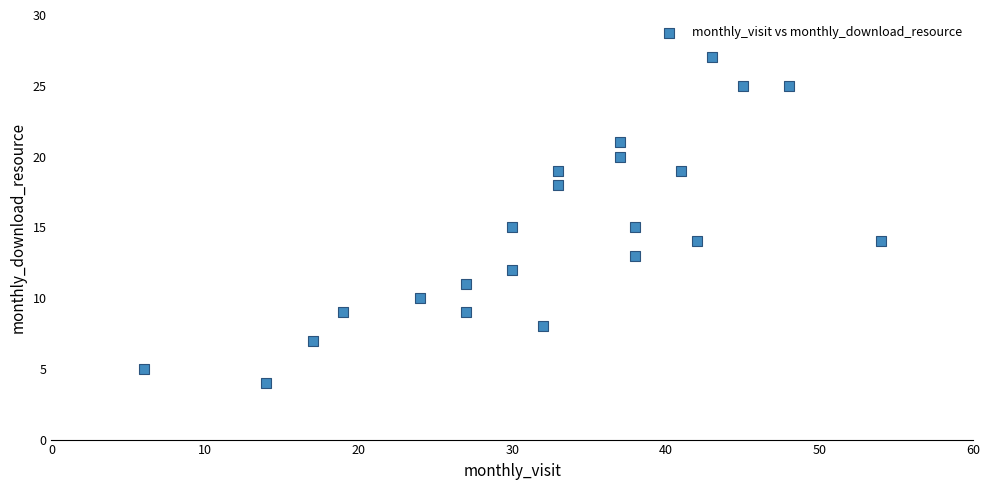

What is the range of X values (max minus min)?

48